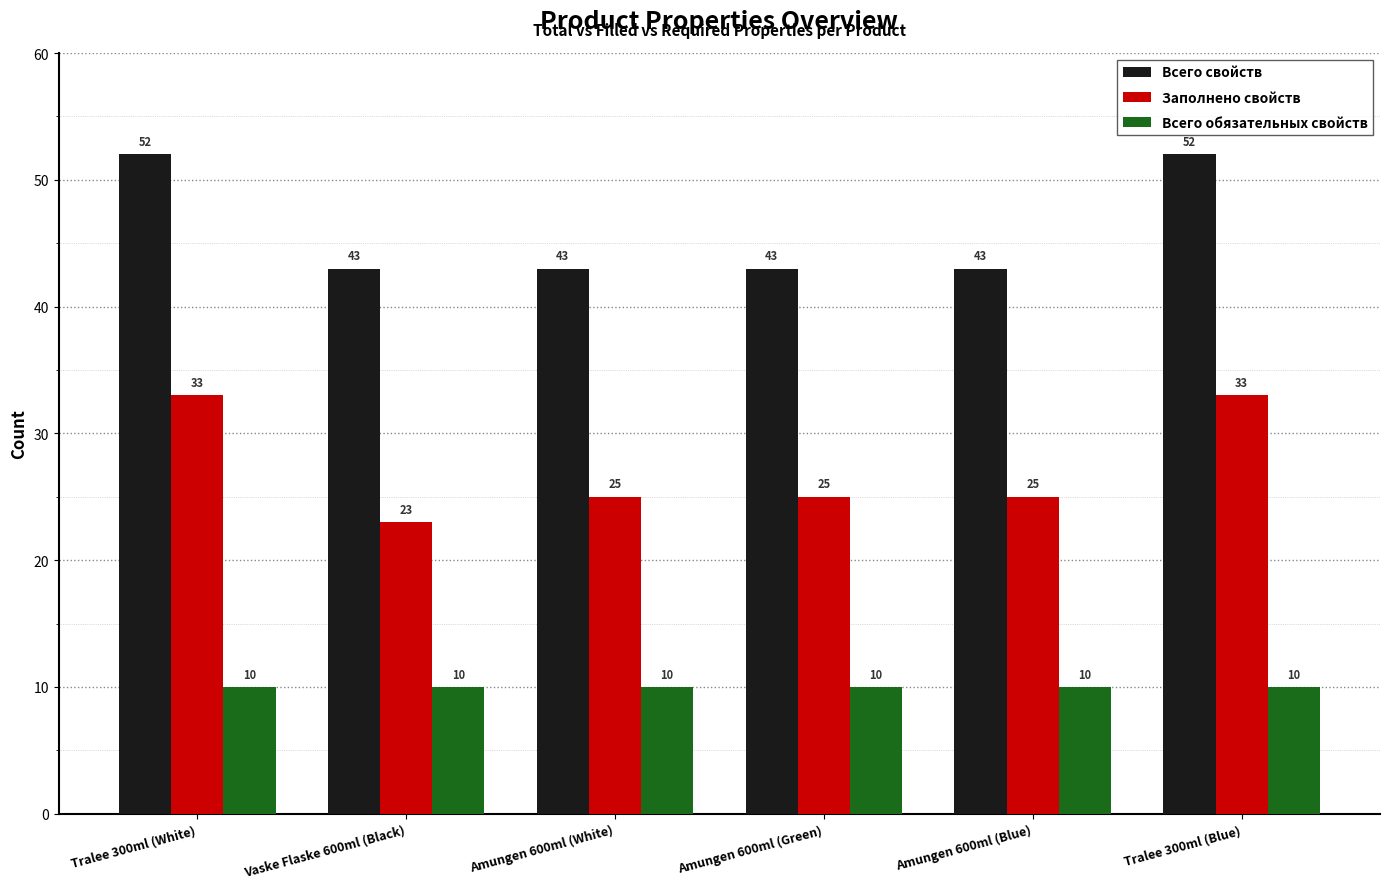

What position from the right is Tralee 300ml (White)?

6